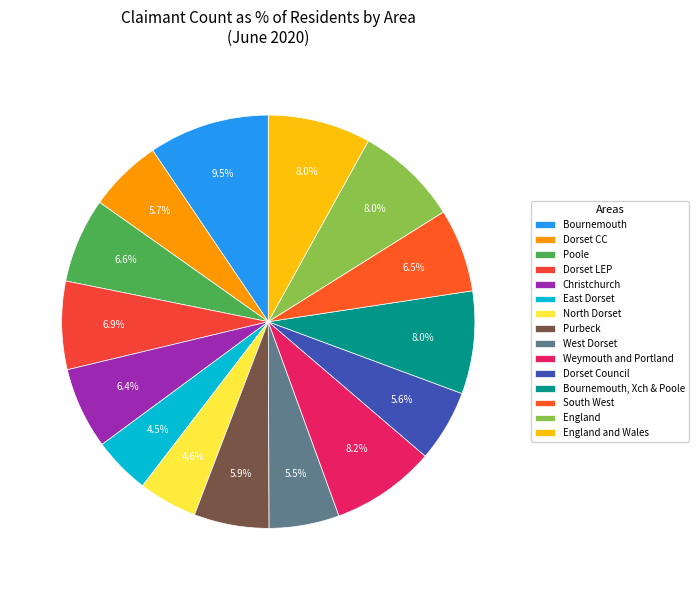

How many segments does this pie chart have?

15